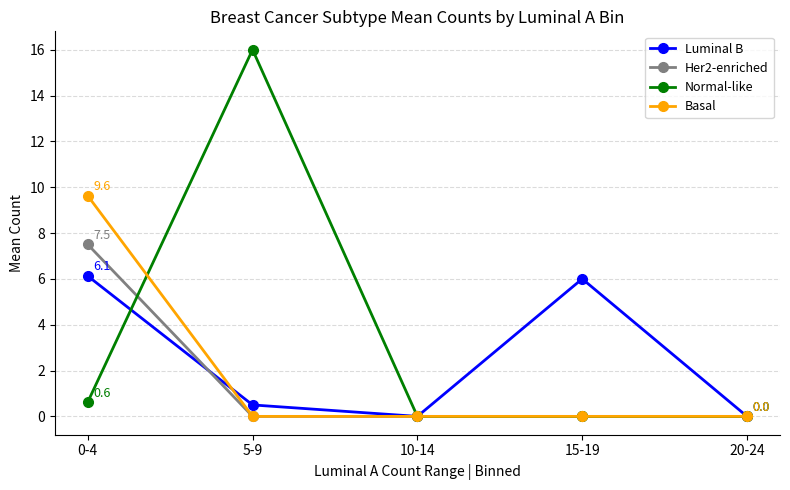

True or false: Her2-enriched has more than 1 points higher than both neighbors.

False